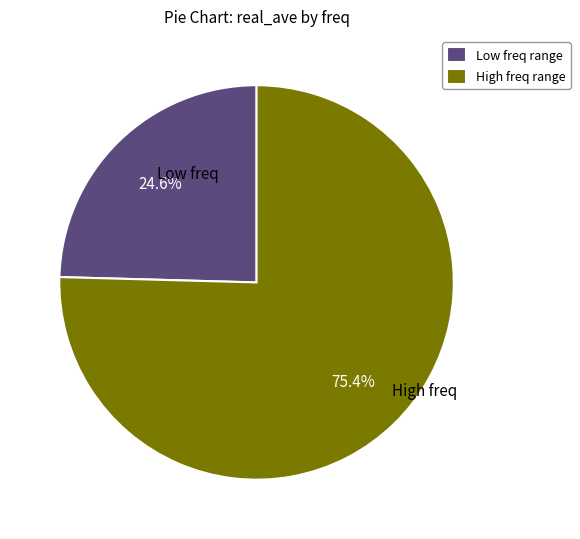

What is the smallest slice in the pie chart?

Low freq range